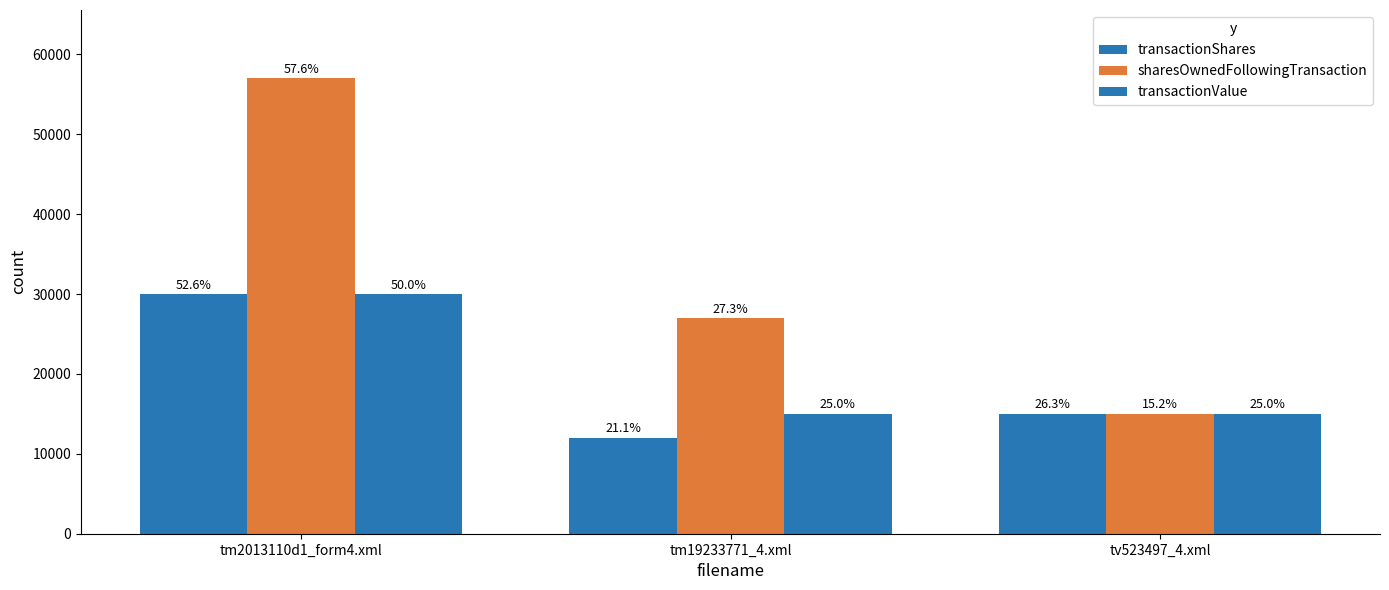

How many bars are there in total?

9